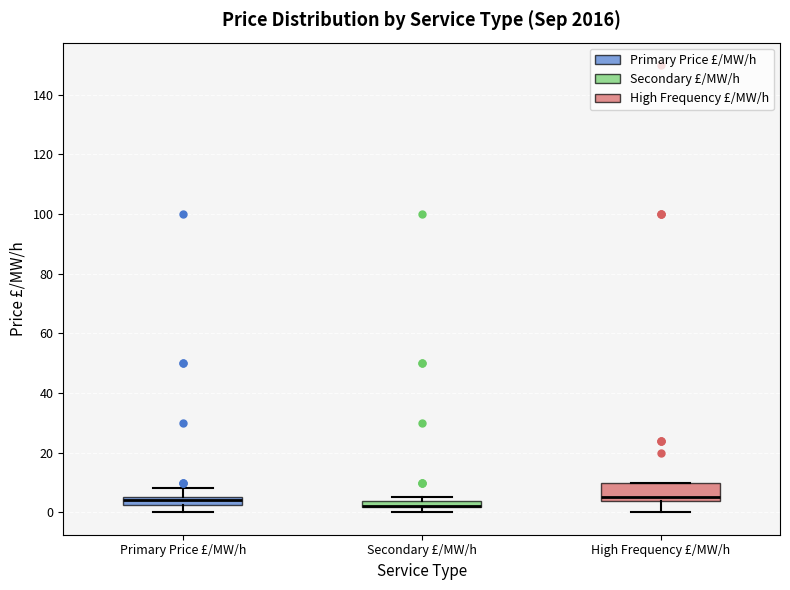

Which box is the tallest, from its lower edge to its upper edge?

High Frequency £/MW/h